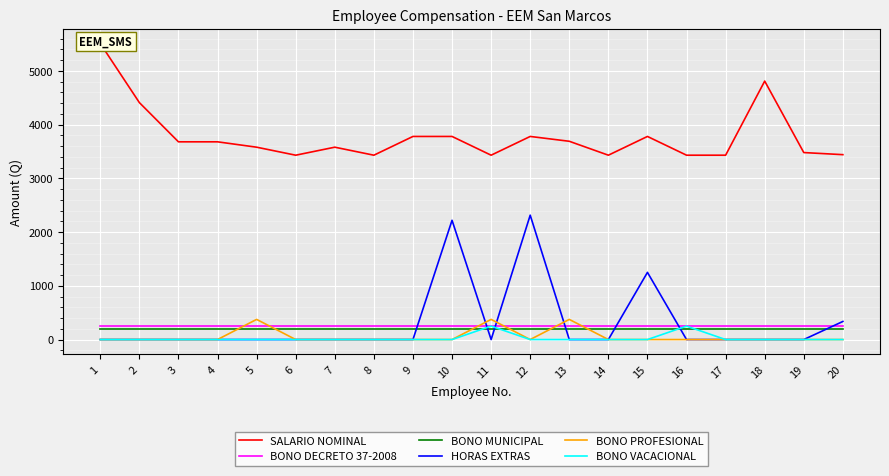

What is the difference between the BONO PROFESIONAL values at 5 and 12?

375.0